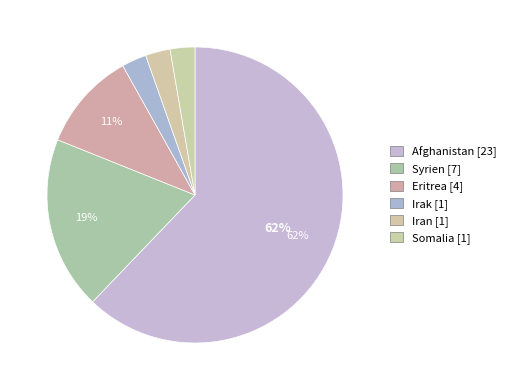

Count the number of slices in the pie.

6